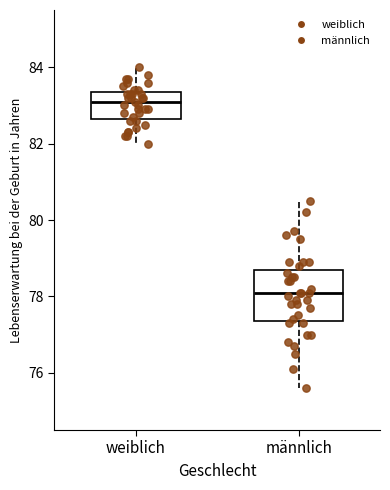

Reading left to right, read every box against the y-axis: the position of its median line, the range the box covers, and the ends of its whiskers. The values are not printed on the chart, so give them approximately, as read against the axis.

weiblich: median 83.2, box 82.6 to 83.4, whiskers 82.0 to 84.0
männlich: median 78.2, box 77.4 to 78.8, whiskers 75.6 to 80.6